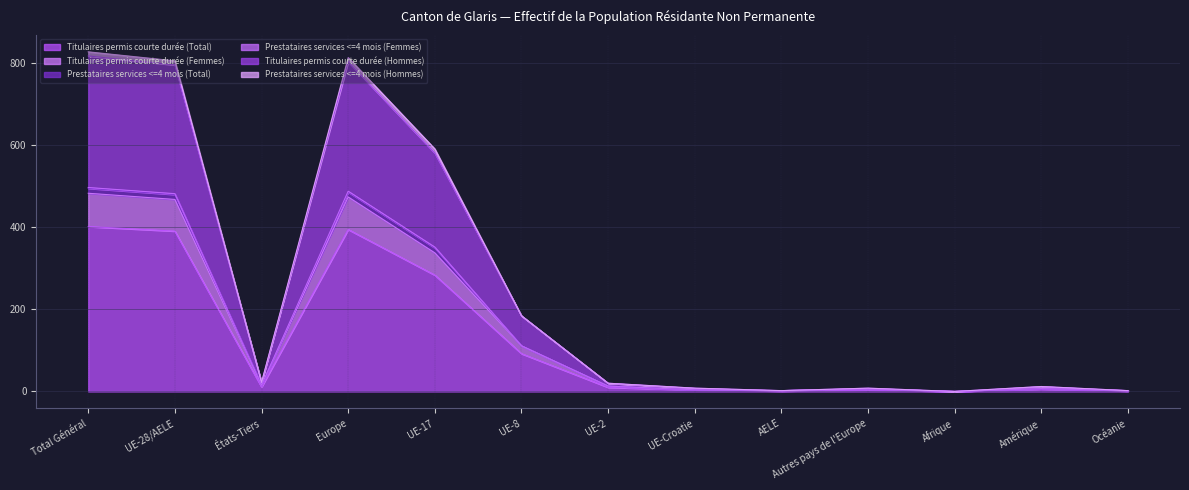

How many positive values does the Titulaires permis courte durée (Total) series have?

12